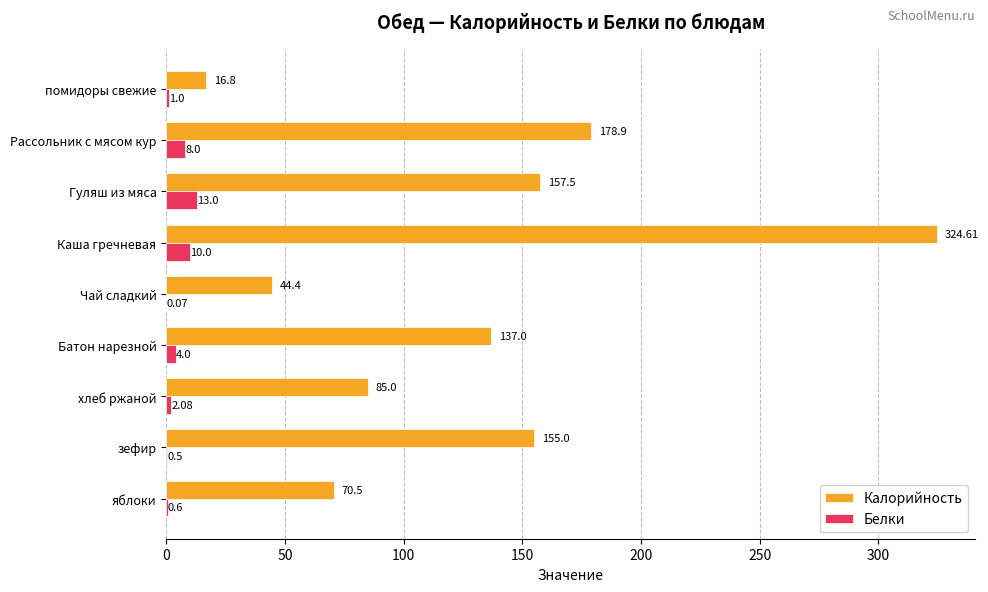

What is the average value of the Белки series?

4.4